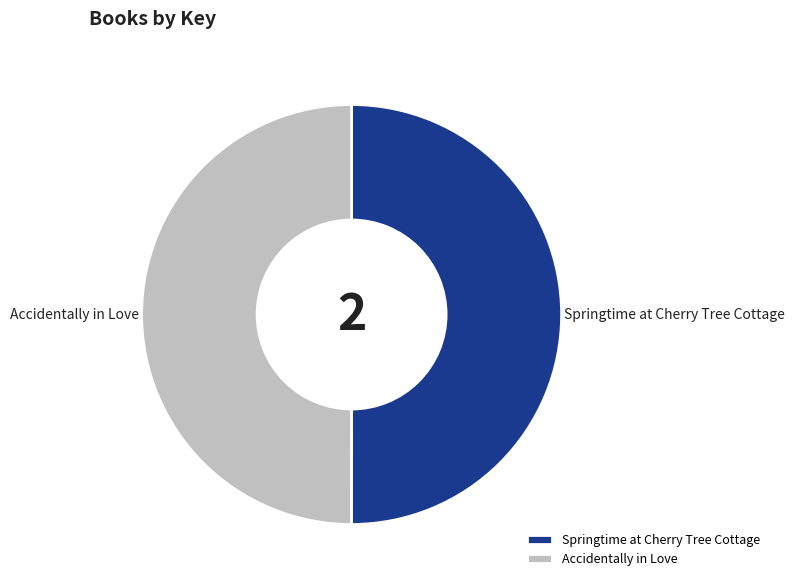

What is the ratio of the value at Accidentally in Love to the value at Springtime at Cherry Tree Cottage?

1.0